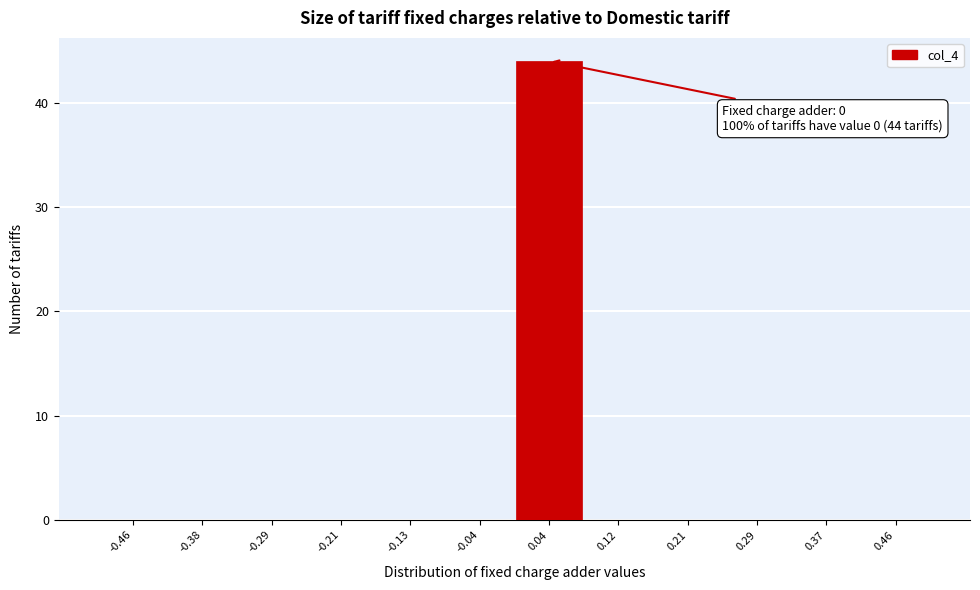

Over which range of the x-axis is the bar tallest?

0.00 to 0.08